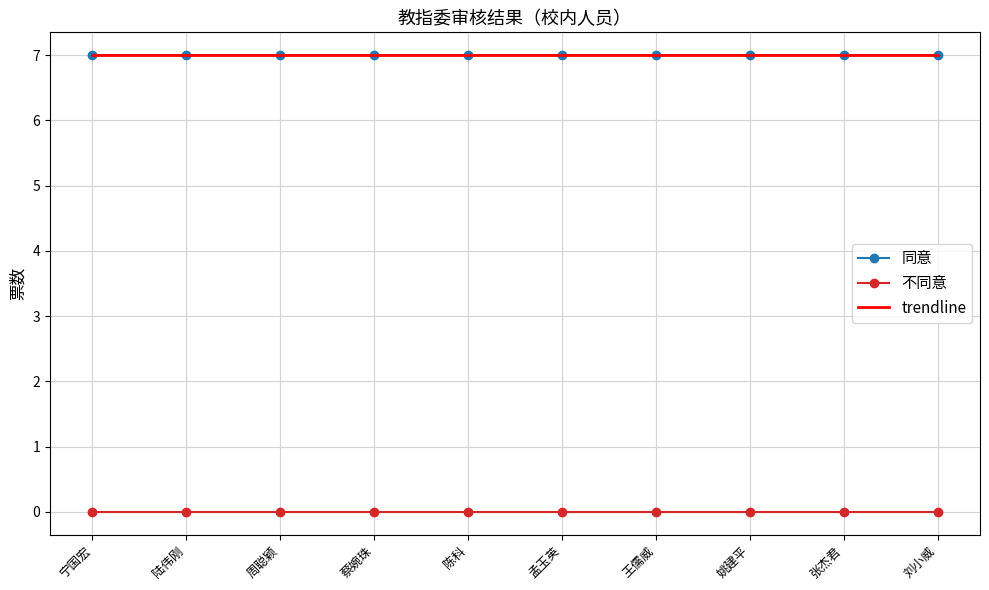

At which category is the sum across all series the highest?

陈科